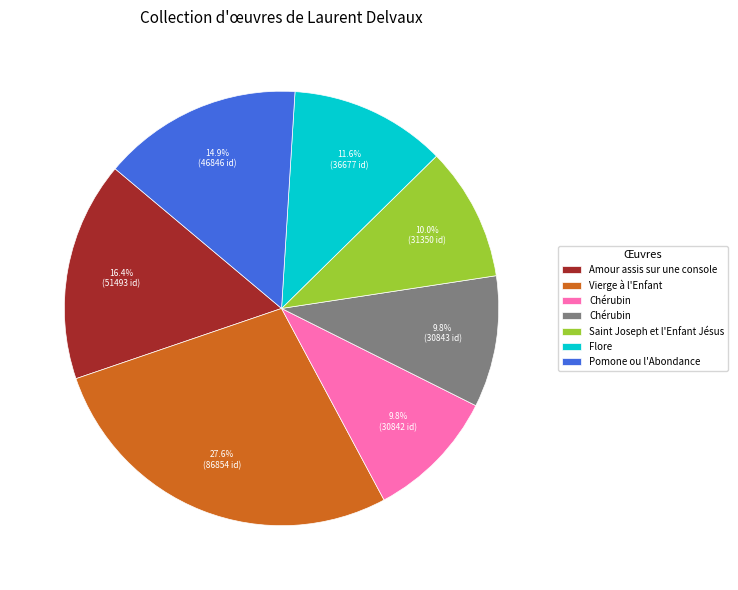

Does any single category account for the majority?

No